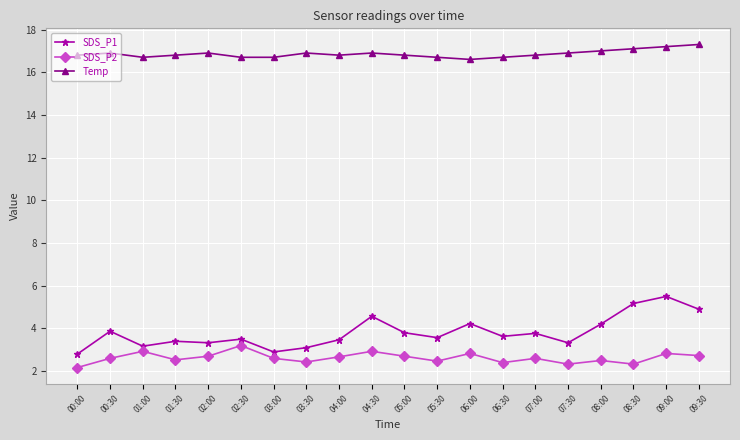

What is the difference between the maximum and minimum values in the Temp series?

0.7